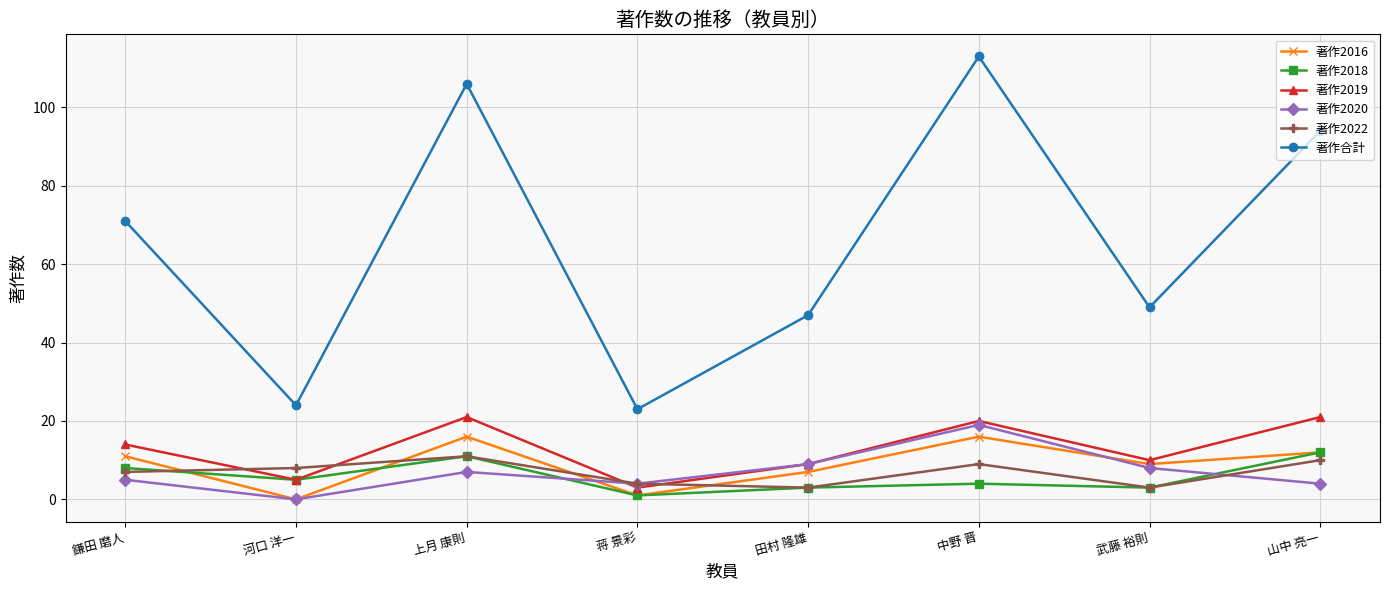

Which category has the highest value across all series?

中野 晋